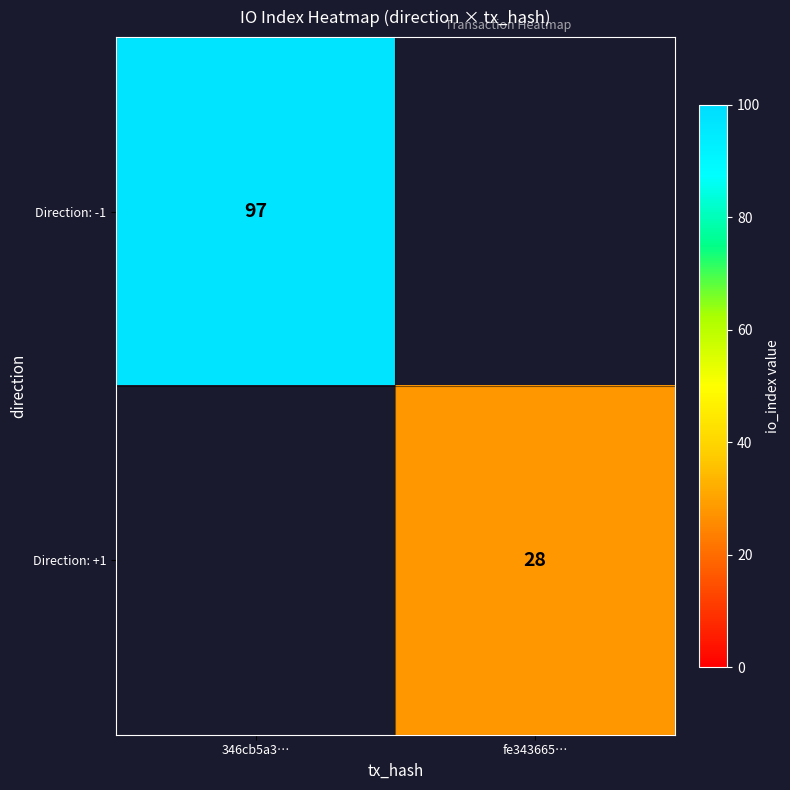

Is it true that Direction: -1 equals 97 at 346cb5a3…?

True